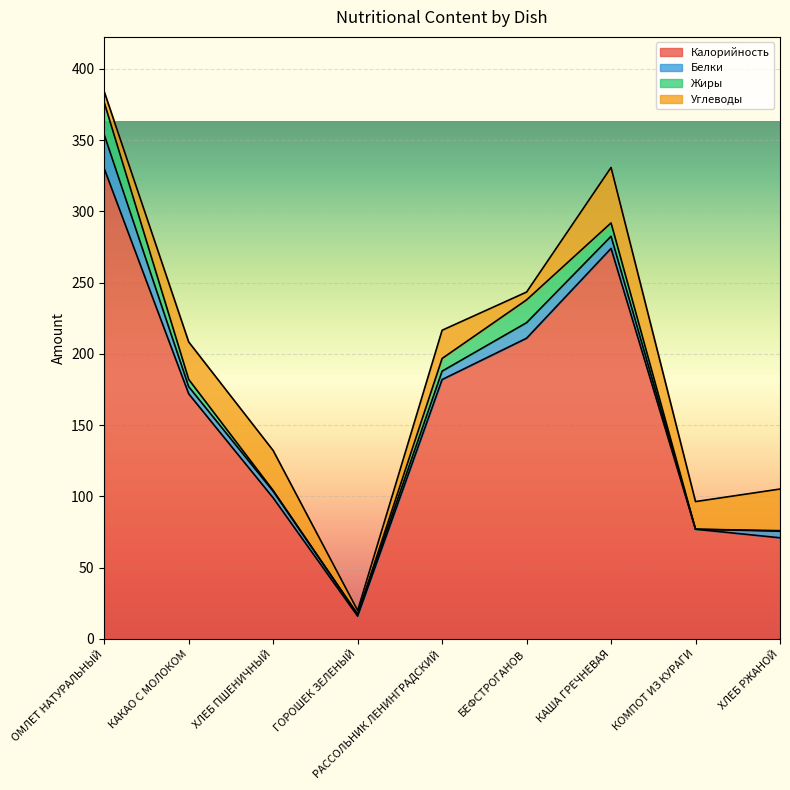

Which series has the largest range (max minus min)?

Калорийность